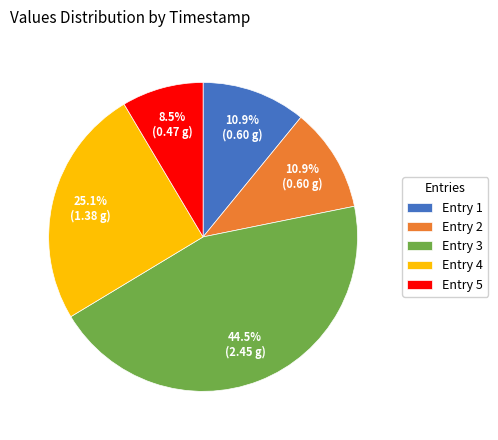

Which slice is the largest?

Entry 3